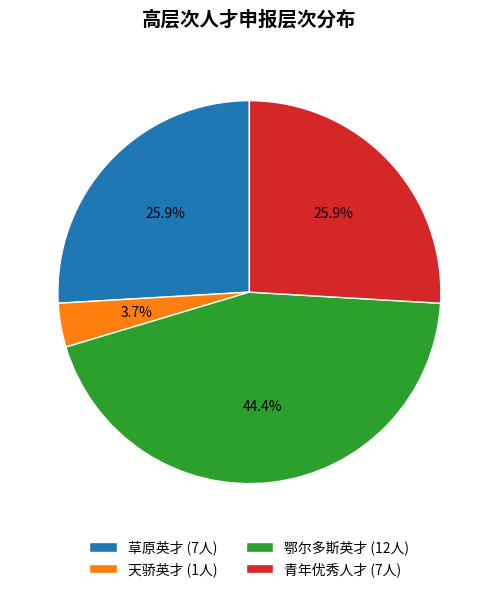

To the nearest percent, what portion does 青年优秀人才 represent?

26%